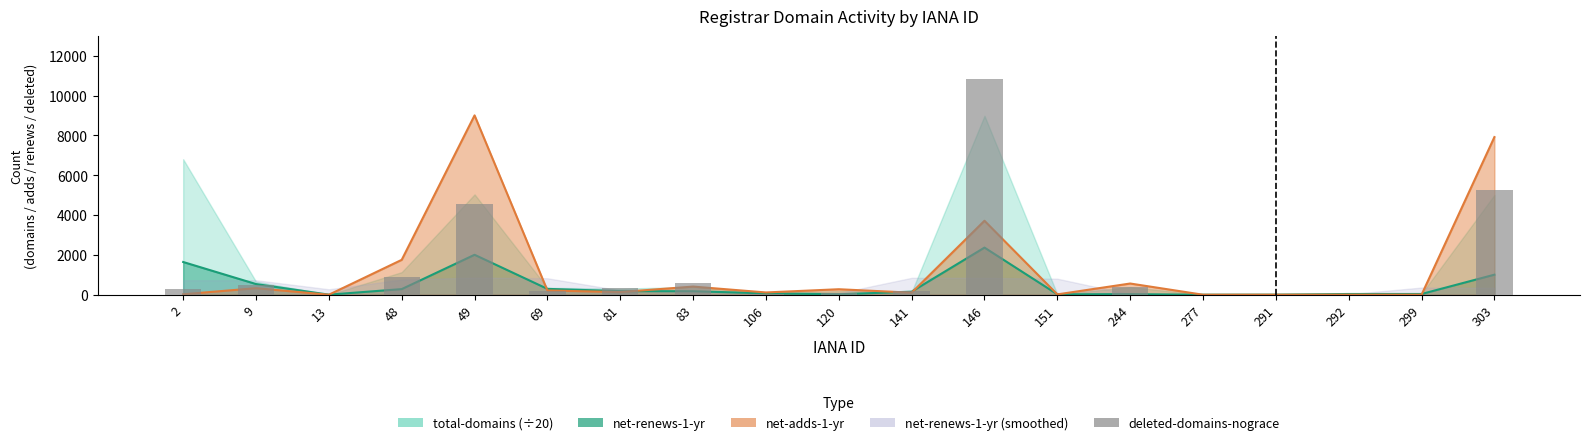

What is the sum of all values?

24120